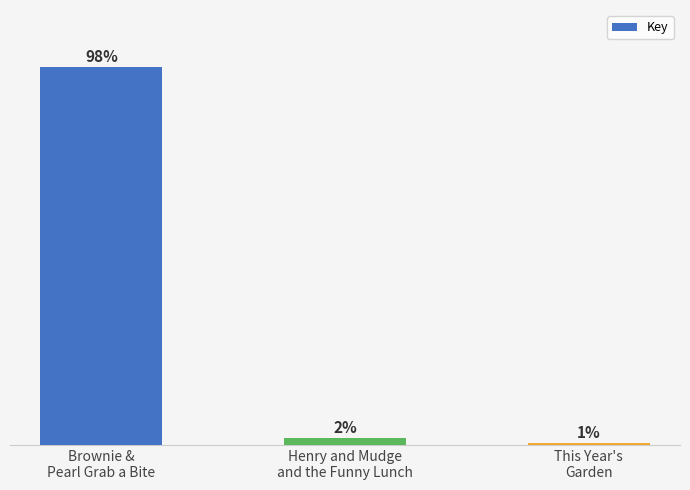

Between Henry and Mudge
and the Funny Lunch and This Year's
Garden, which is larger?

Henry and Mudge
and the Funny Lunch